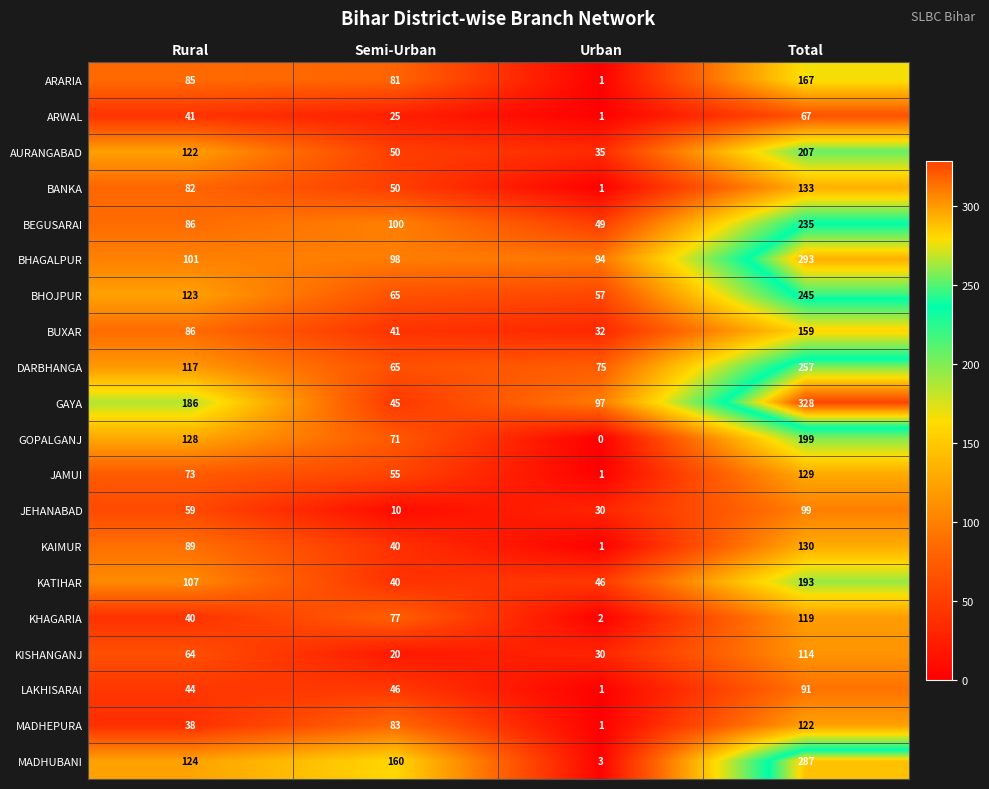

Rank the series by their maximum value, from highest to lowest.

GAYA, BHAGALPUR, MADHUBANI, DARBHANGA, BHOJPUR, BEGUSARAI, AURANGABAD, GOPALGANJ, KATIHAR, ARARIA, BUXAR, BANKA, KAIMUR, JAMUI, MADHEPURA, KHAGARIA, KISHANGANJ, JEHANABAD, LAKHISARAI, ARWAL